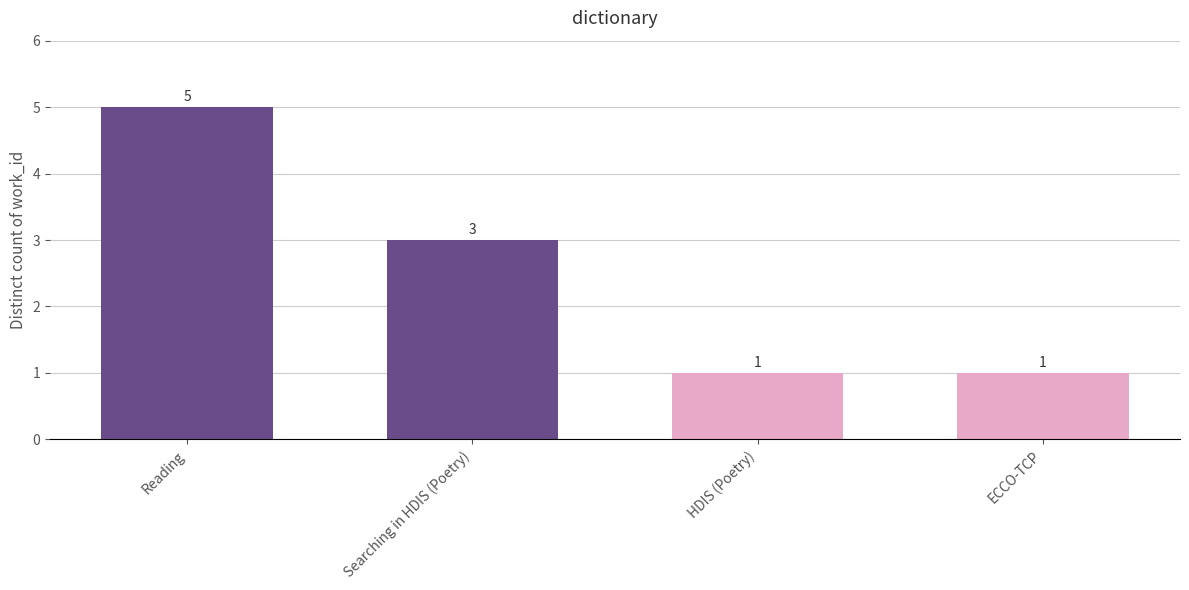

What is the maximum value shown in the chart?

5